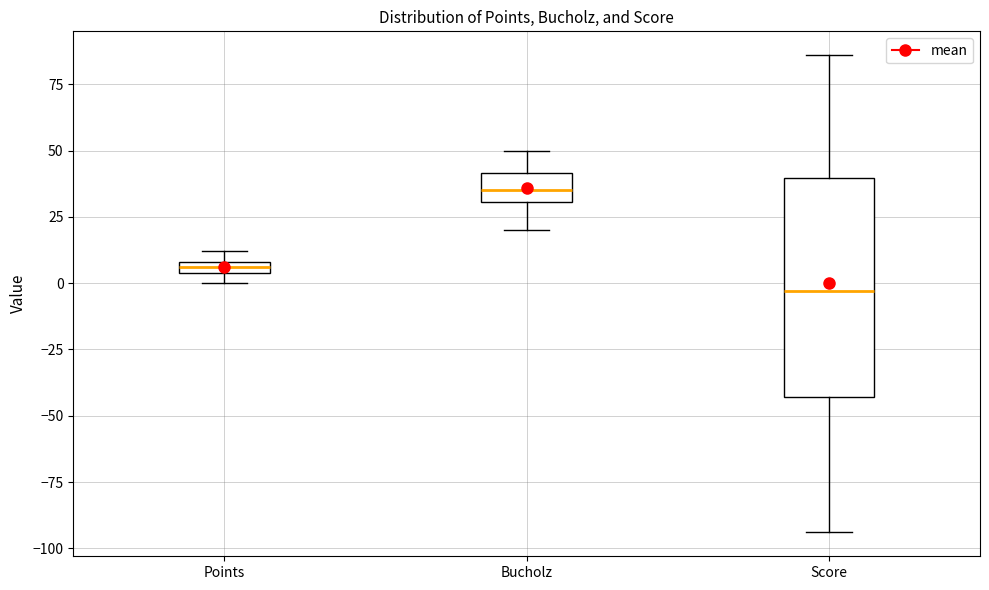

Comparing the boxes themselves (not the whiskers), which one is the tallest?

Score